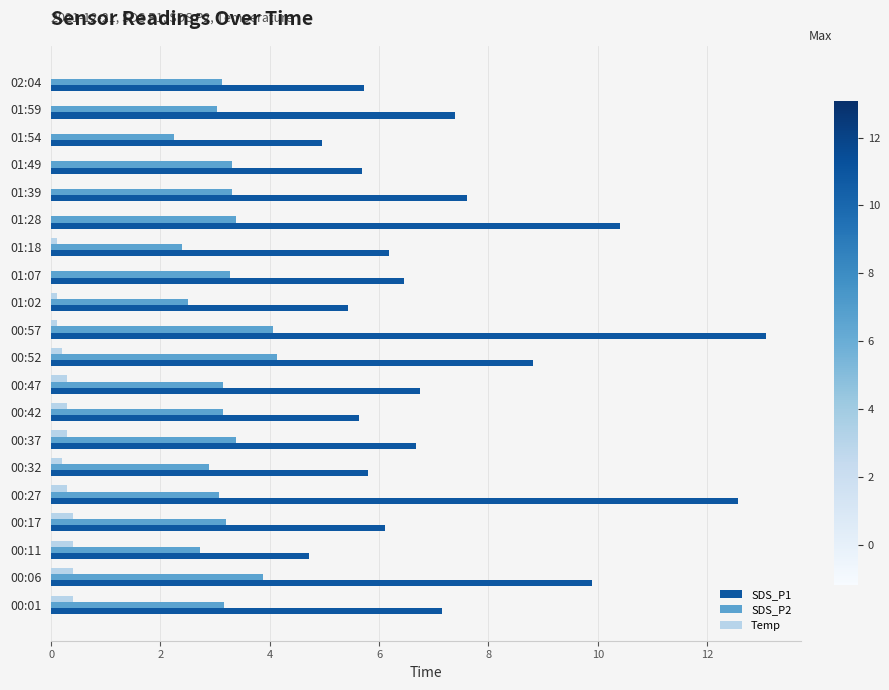

How many distinct data groups are displayed?

3